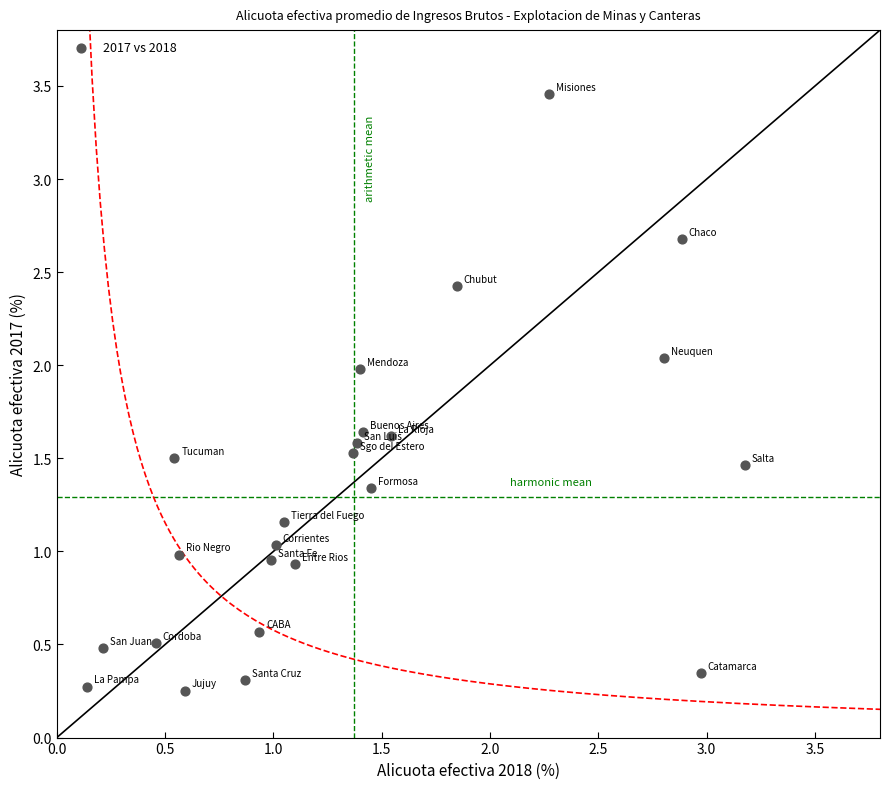

What is the range of Y values (max minus min)?

3.2